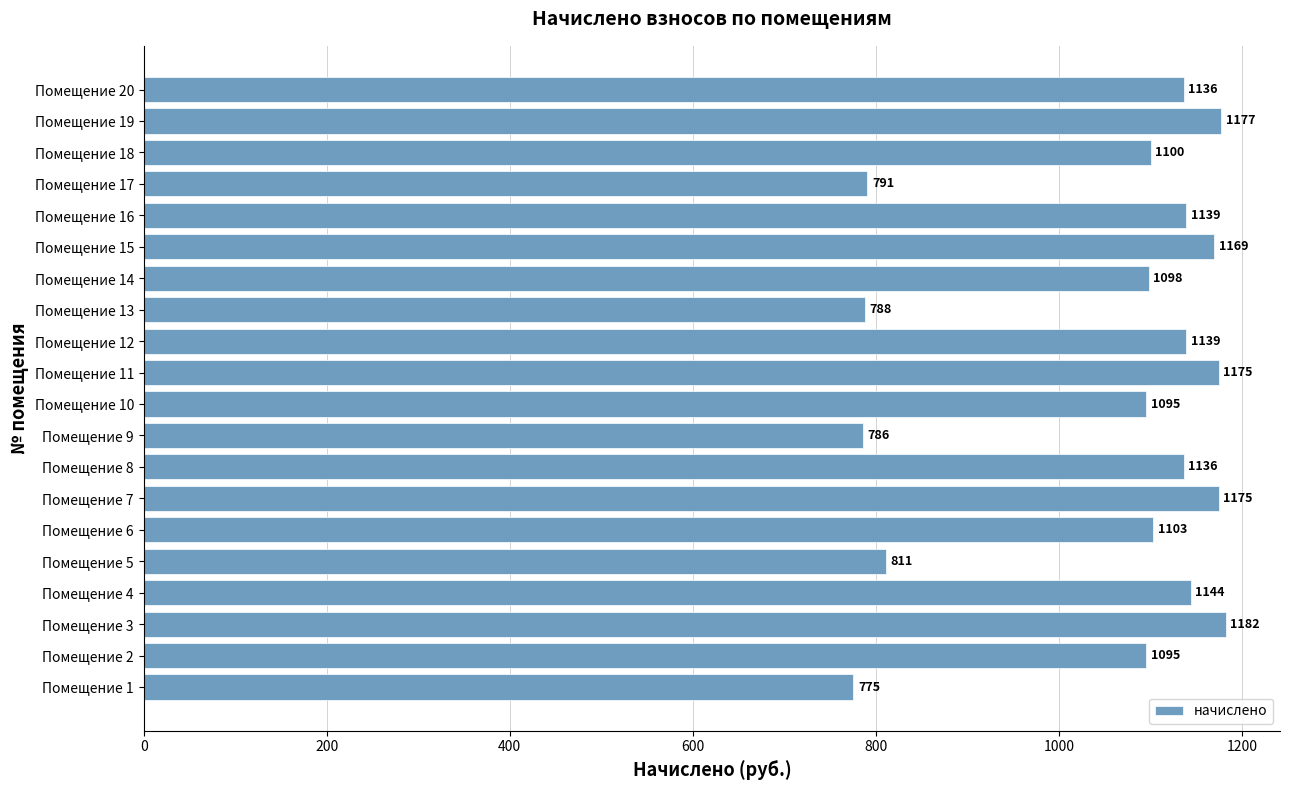

What value does the data have at Помещение 12?

1138.8